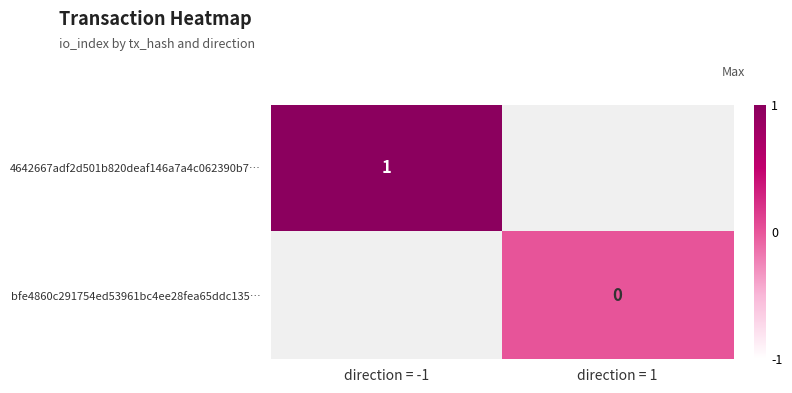

The value of 4642667adf2d501b820deaf146a7a4c062390b7… at direction = -1 is 2. True or false?

False